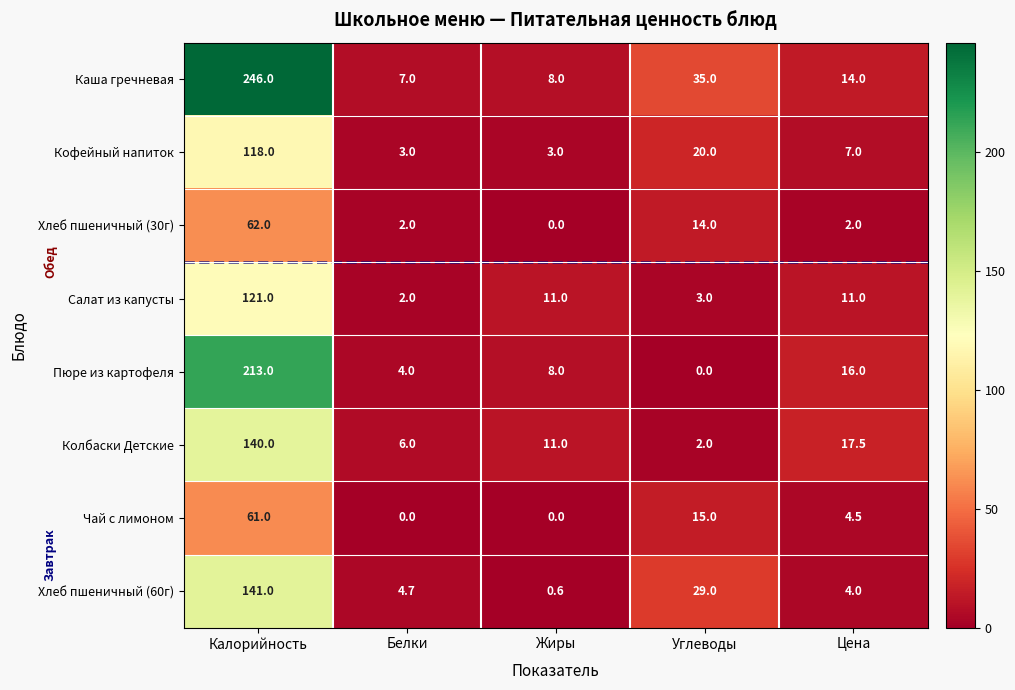

What is the difference between the highest and lowest values at Цена?

15.5